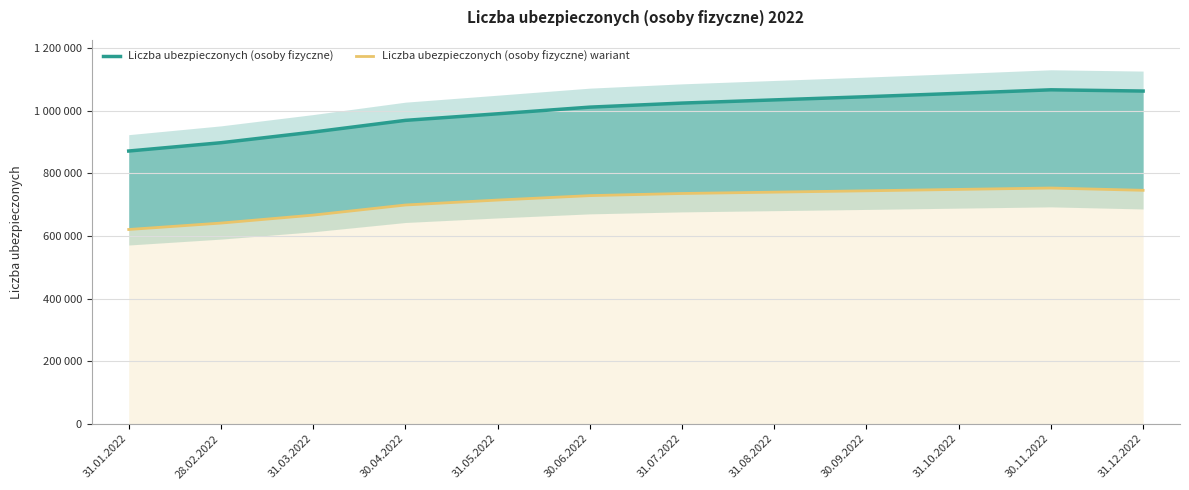

What is the value of the Liczba ubezpieczonych (osoby fizyczne) point at the 6th from the left?

1011820